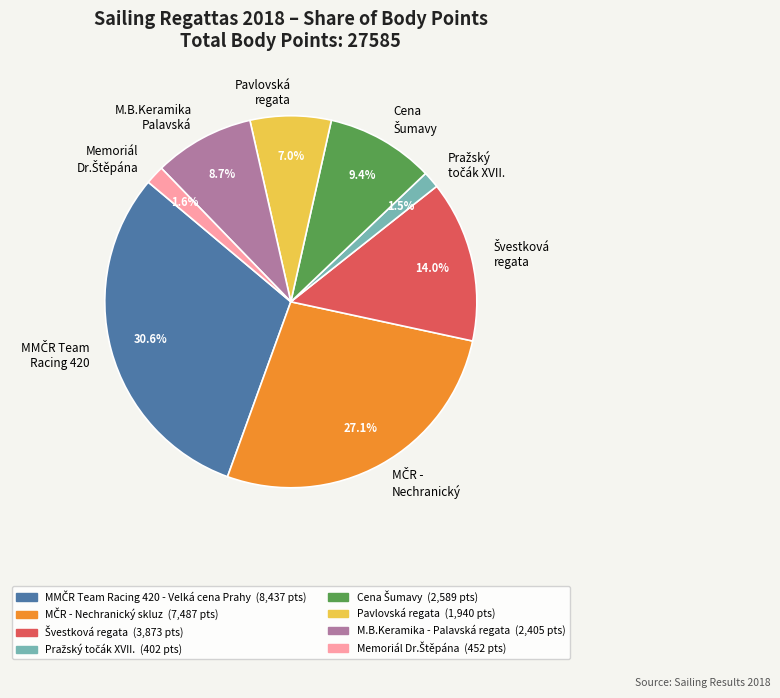

Does any single category account for the majority?

No